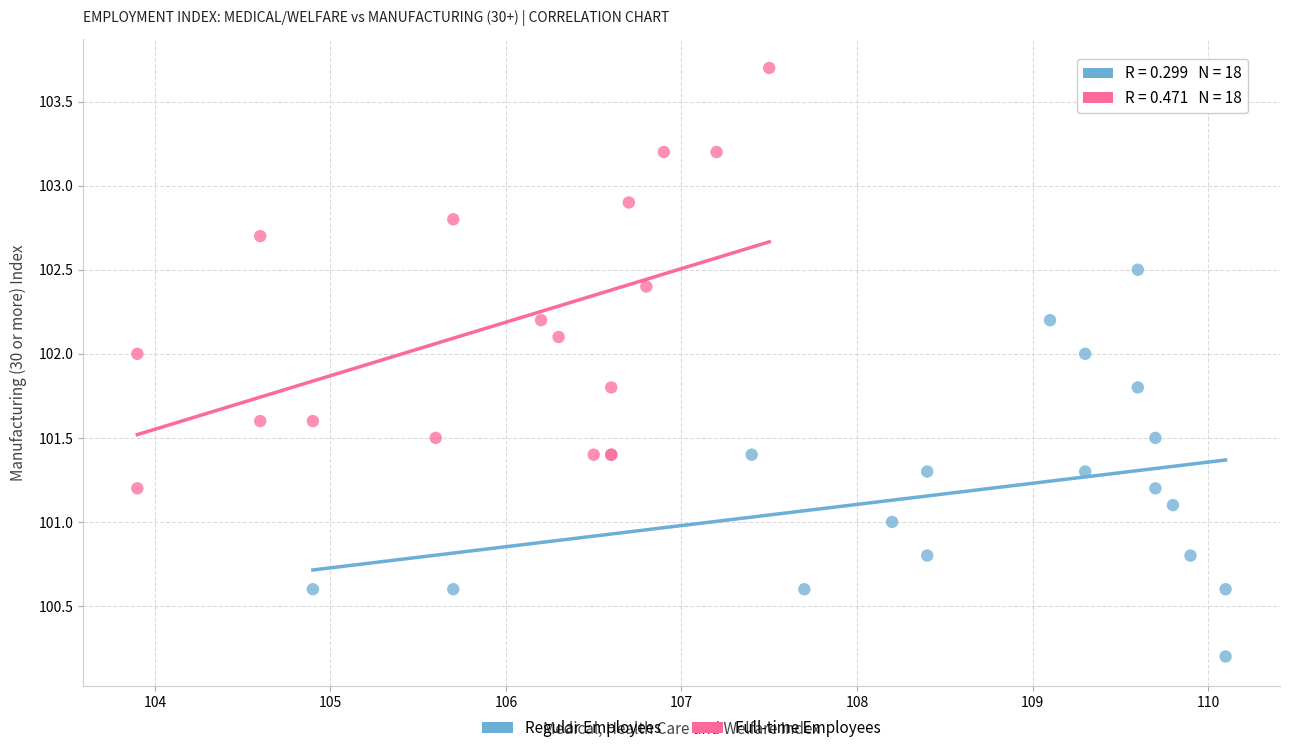

Which series contains the highest Y value?

Full-time Employees